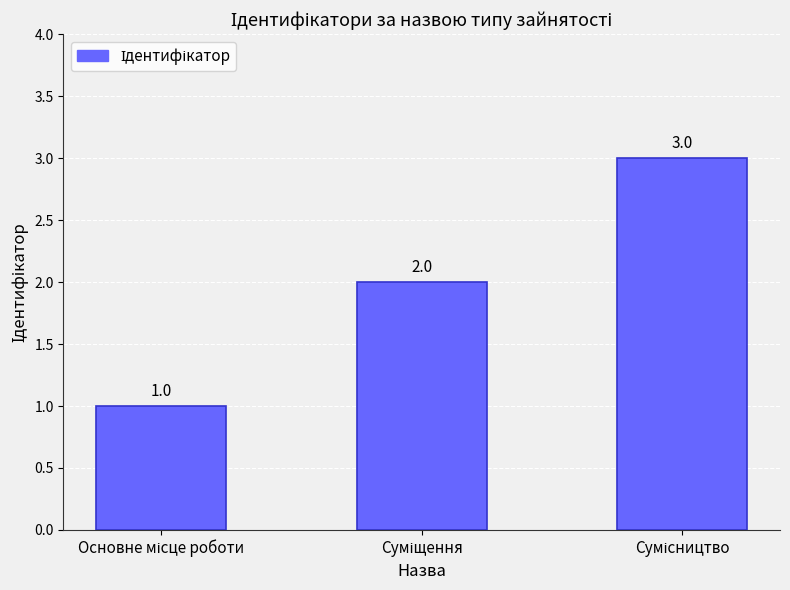

Count the number of categories in the chart.

3